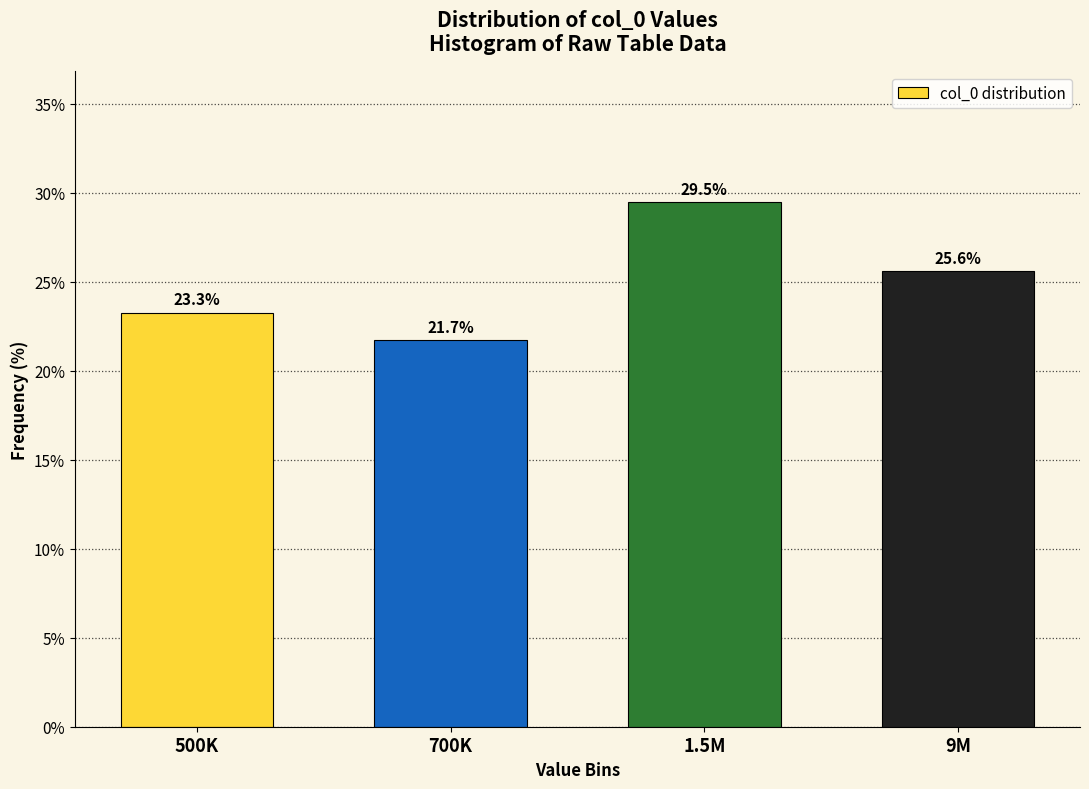

Reading left to right, what are all the values shown in this chart?

23.3	21.7	29.5	25.6